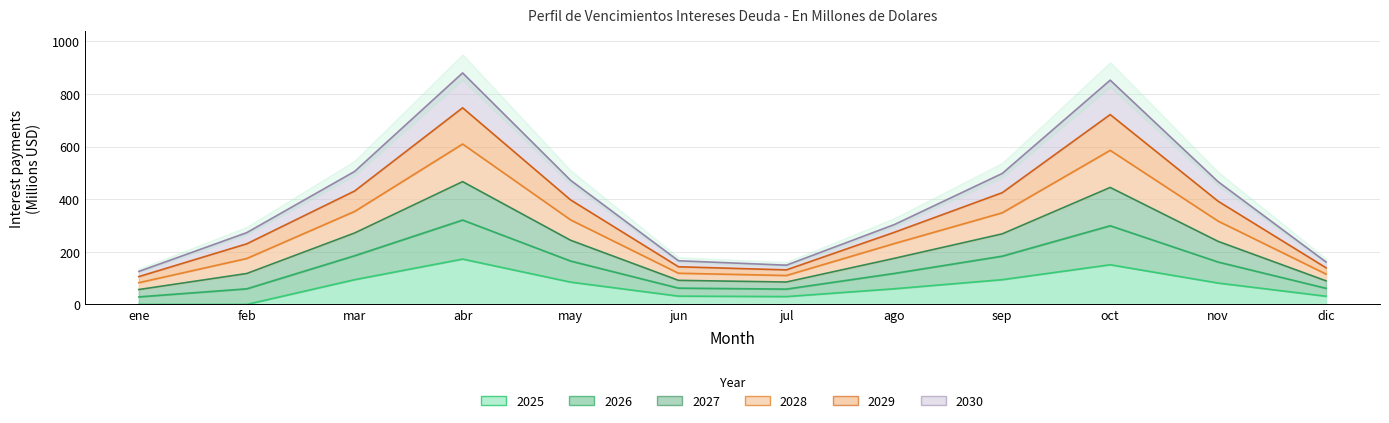

Rank the series by their maximum value, from highest to lowest.

2026, 2027, 2028, 2029, 2025